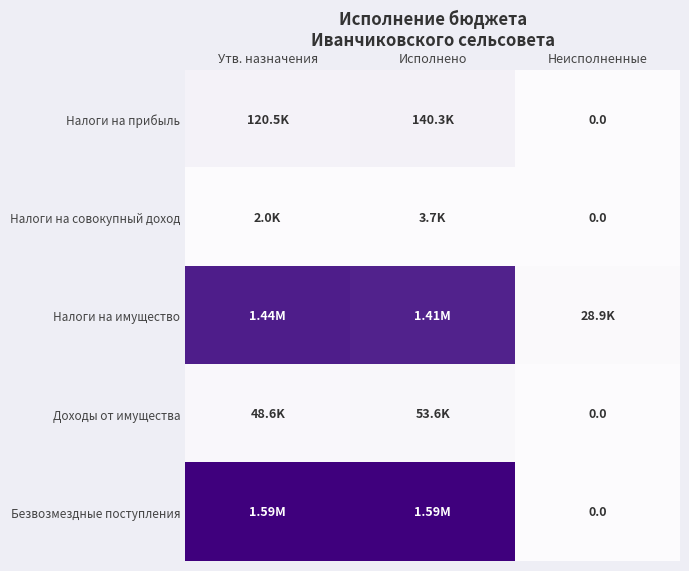

True or false: Доходы от имущества has a value of 0.0 at Неисполненные.

True